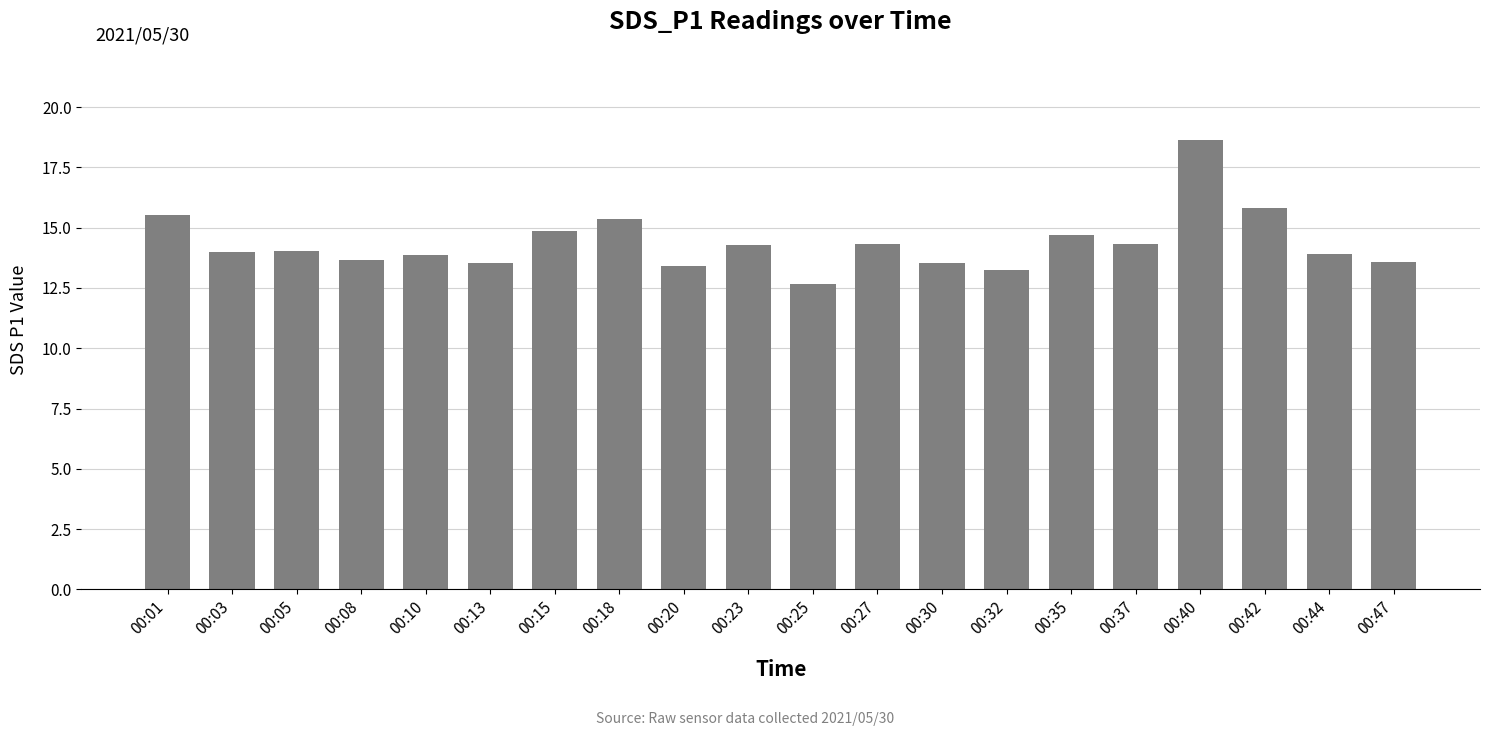

What is the change in value from 00:08 to 00:15?

+1.2